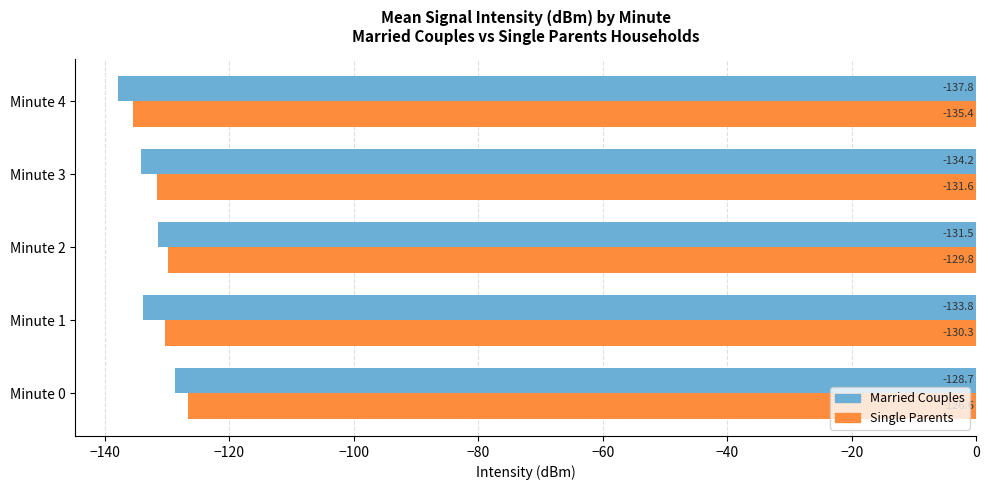

What is the maximum value for Single Parents?

-126.6